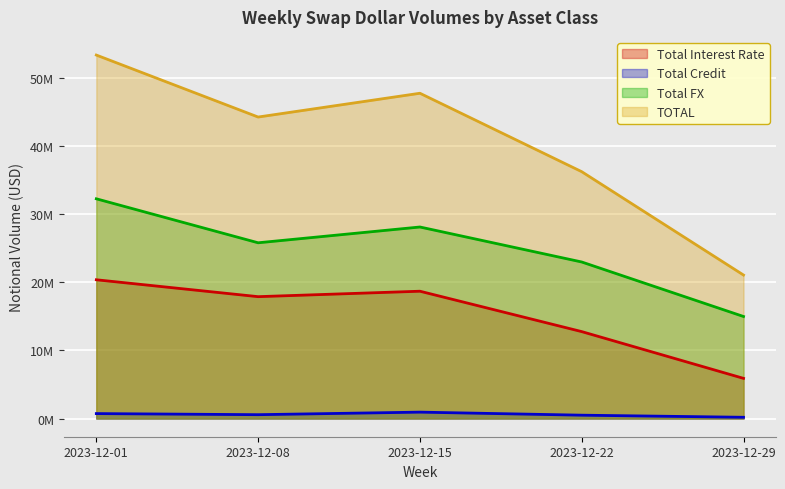

At which label is Total FX closest to 23591744?

2023-12-22